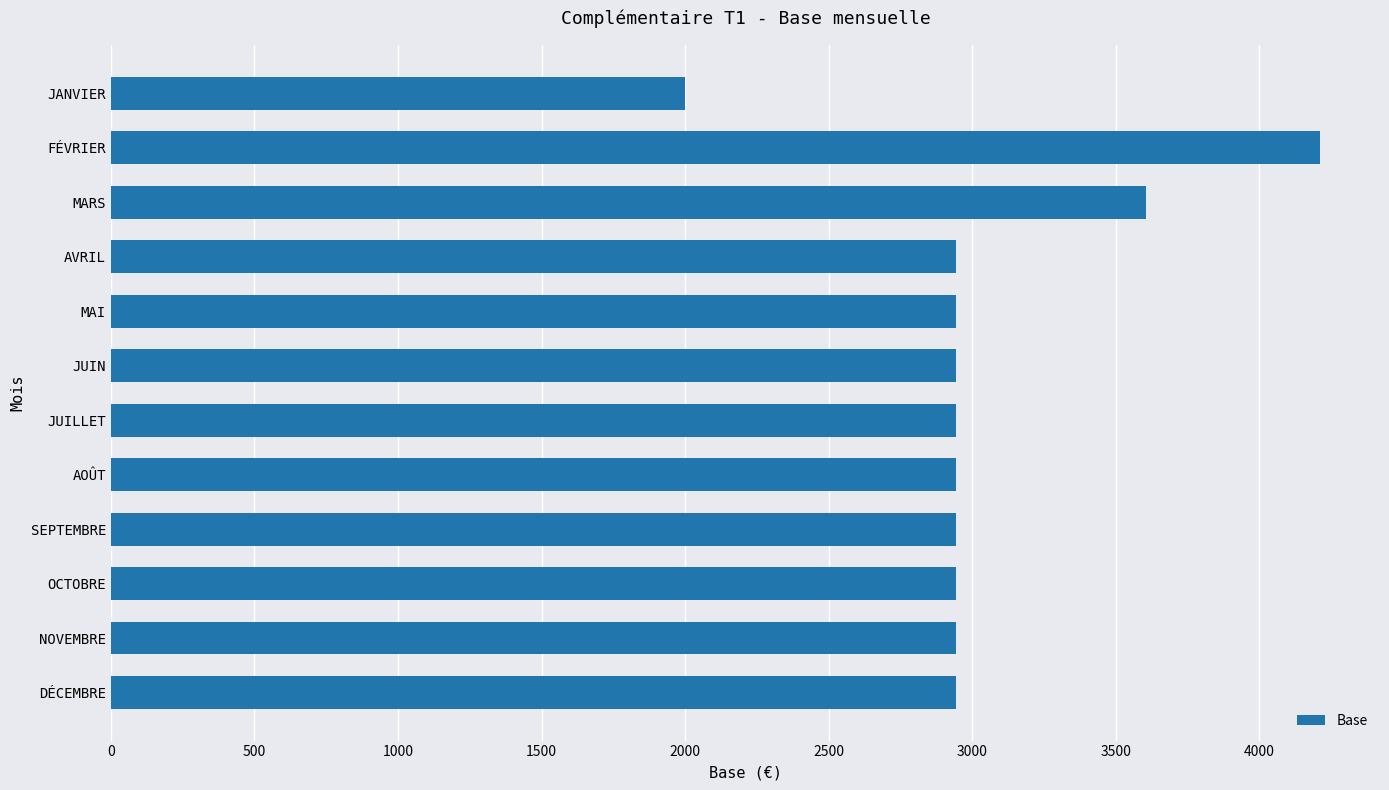

How many bars are there in total?

12